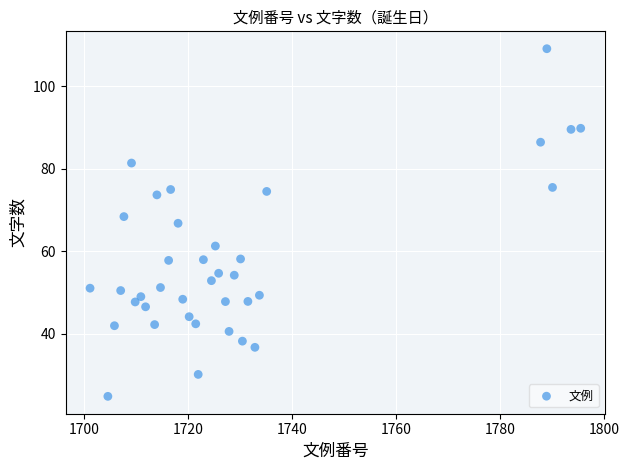

What is the range of X values (max minus min)?

94.3